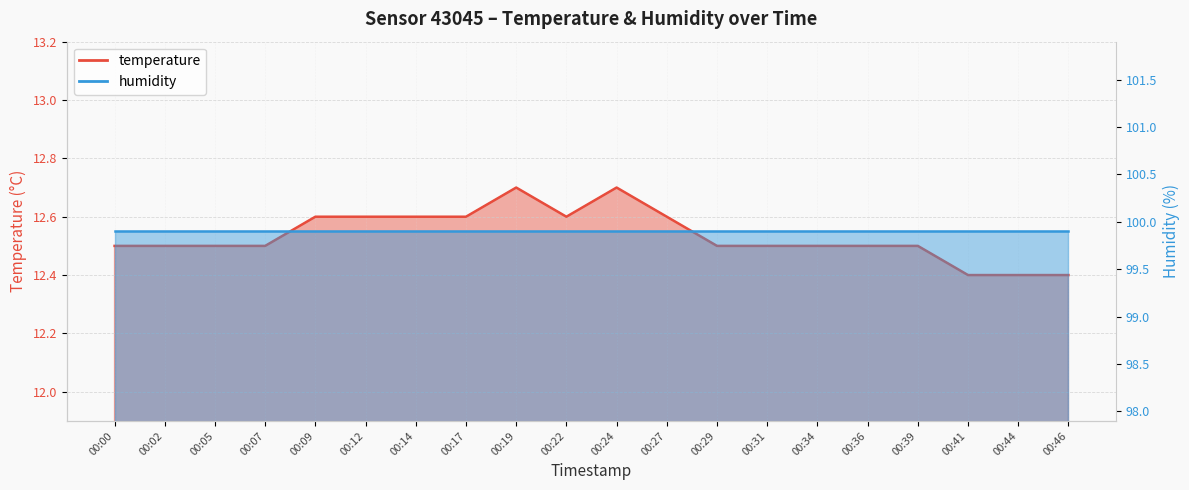

Is it true that the value at 00:00 is 16.3?

False